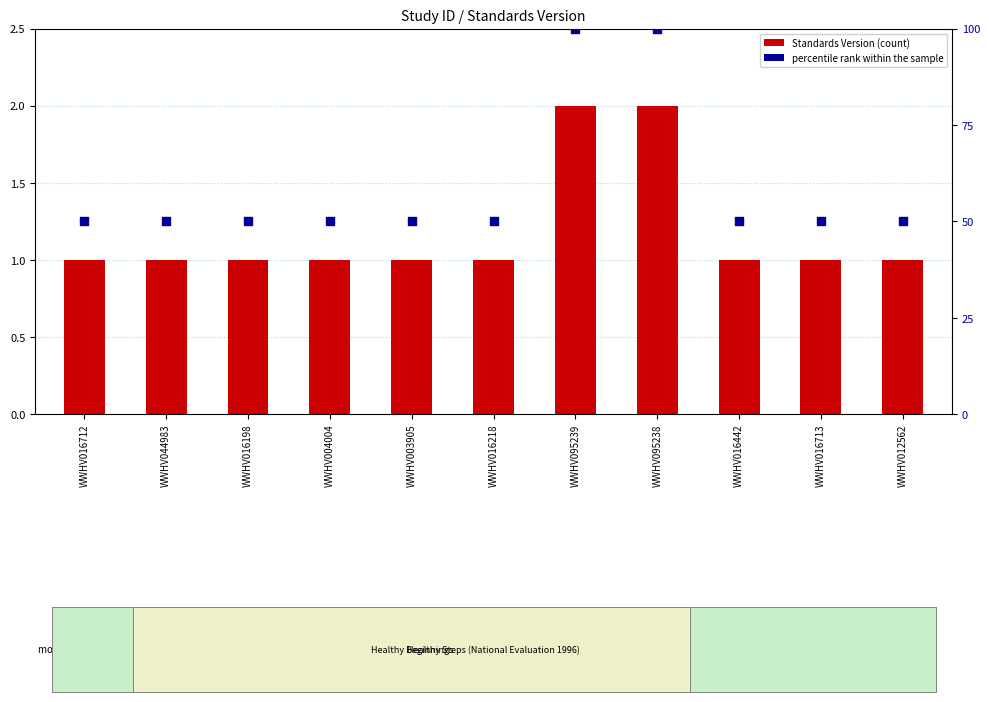

What are all the series names shown in the legend?

Standards Version, percentile rank within the sample